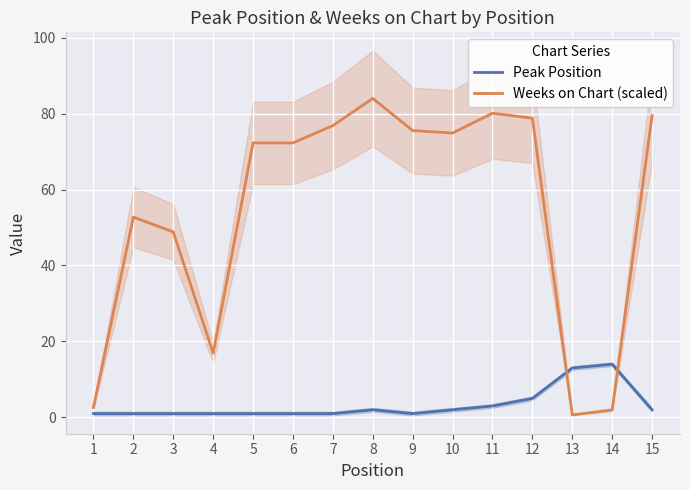

In Peak Position, how many points are higher than both neighbors (excluding endpoints)?

2